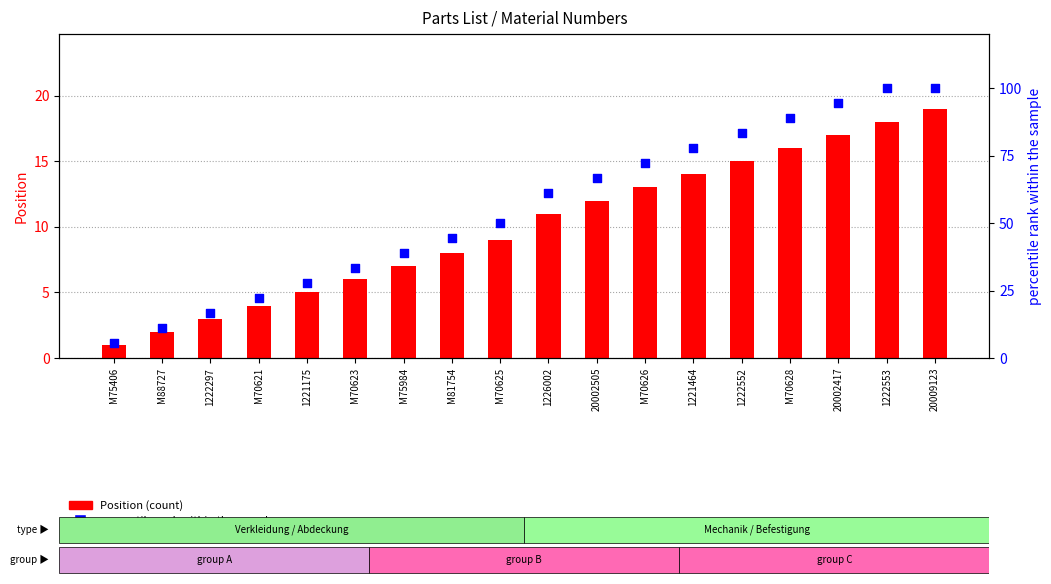

Is the value of Position (count) at M88727 greater than the value of percentile rank within the sample at M70628?

No